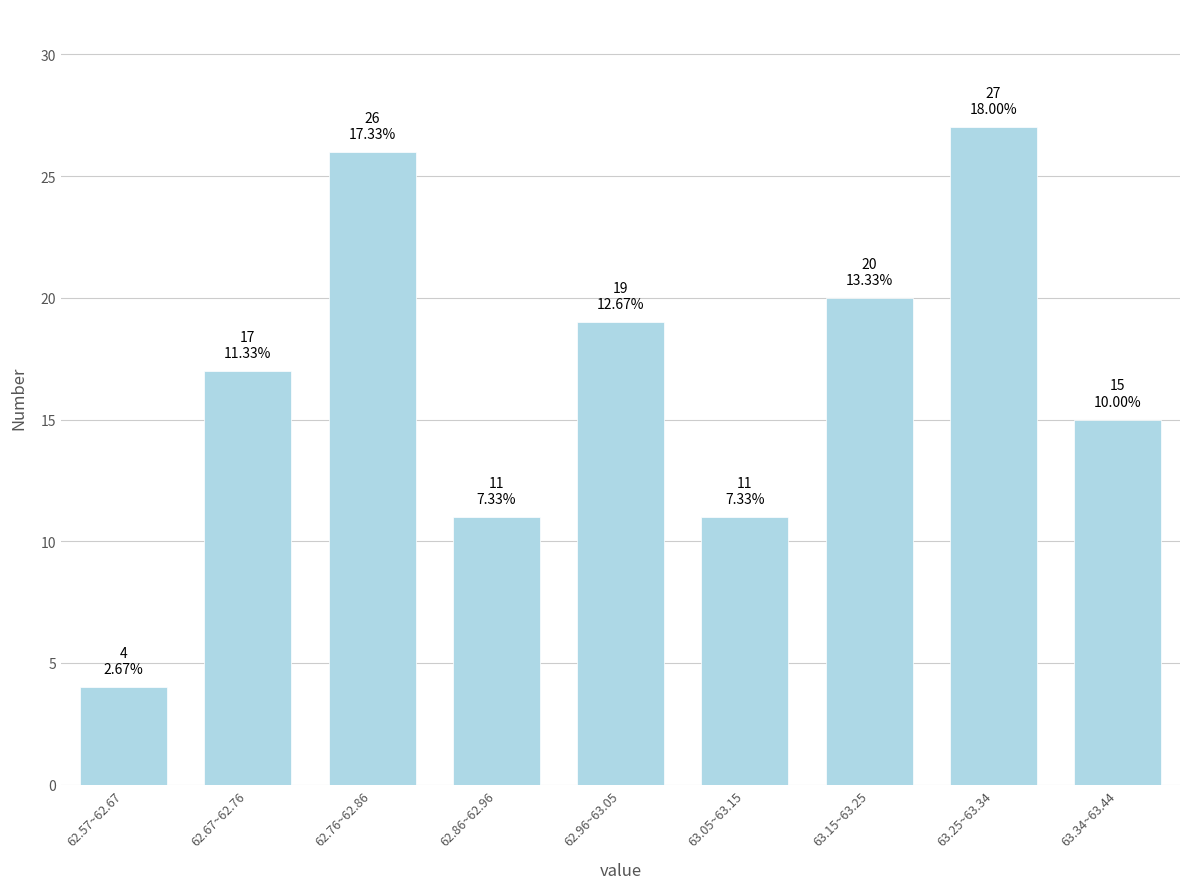

Reading left to right, extract all data points from this chart.

4	17	26	11	19	11	20	27	15